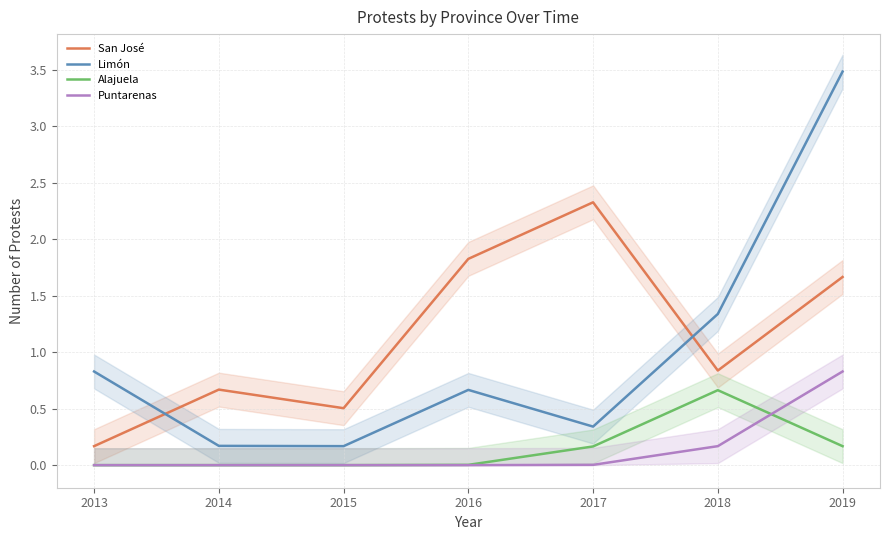

How many interior local valleys does the Limón series have?

2